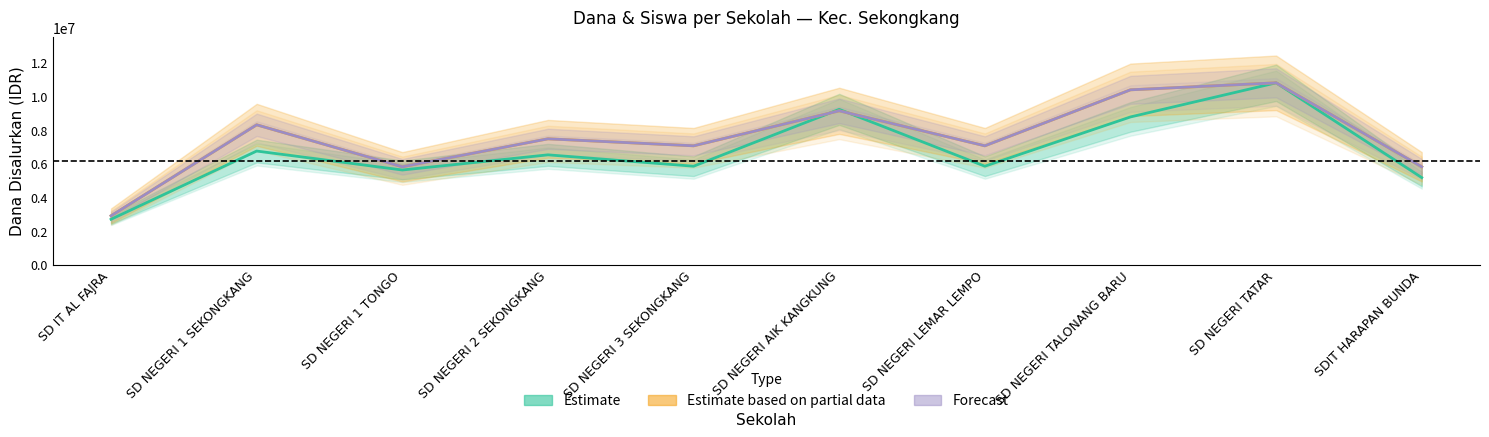

Reading left to right, list all the values displayed in this chart.

Estimate: 2700000.0	6750000.0	5625000.0	6525000.0	5850000.0	9225000.0	5850000.0	8775000.0	10800000.0	5175000.0
Estimate based on partial data: 2907692.3	8307692.3	5815384.6	7476923.1	7061538.5	9138461.5	7061538.5	10384615.4	10800000.0	5815384.6
Forecast: 2907692.3	8307692.3	5815384.6	7476923.1	7061538.5	9138461.5	7061538.5	10384615.4	10800000.0	5815384.6